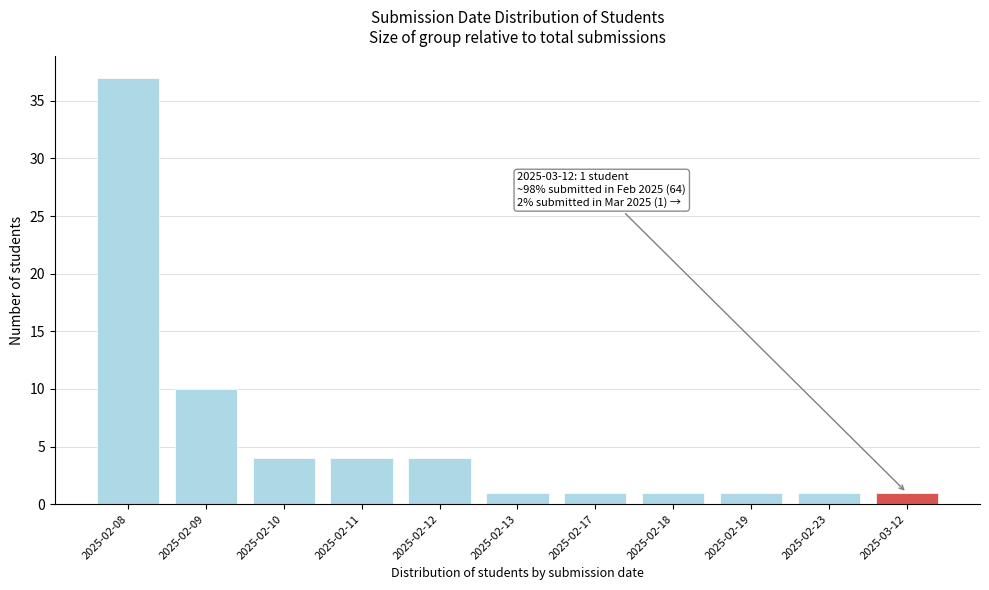

Reading left to right, extract all data points from this chart.

37	10	4	4	4	1	1	1	1	1	1